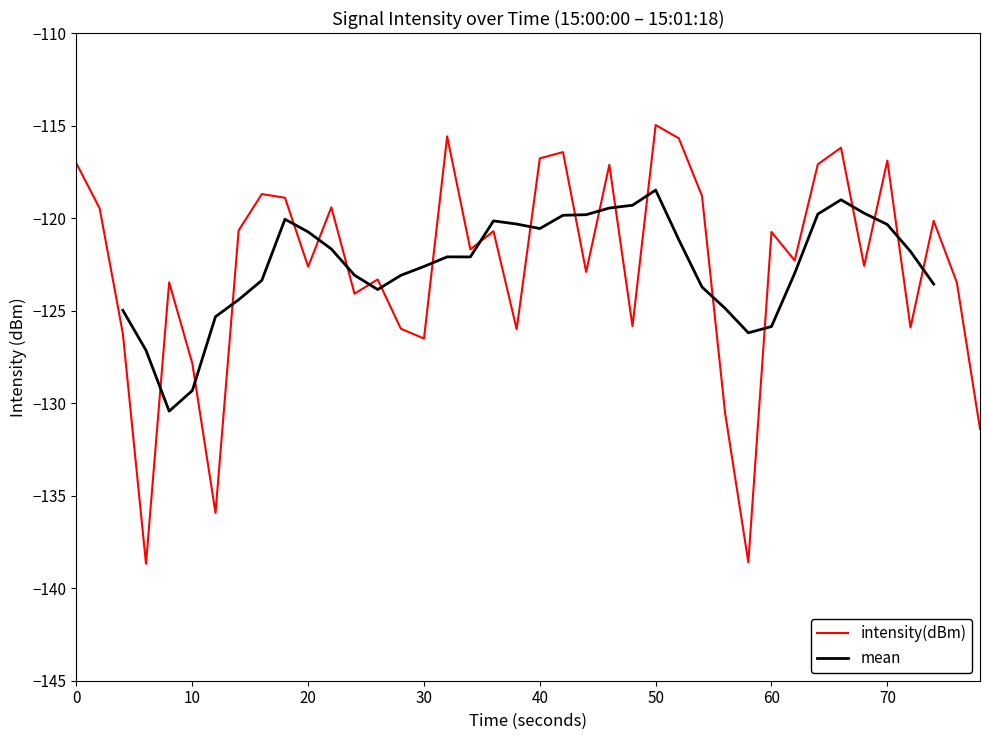

Does the chart display data point markers on the line(s)?

No